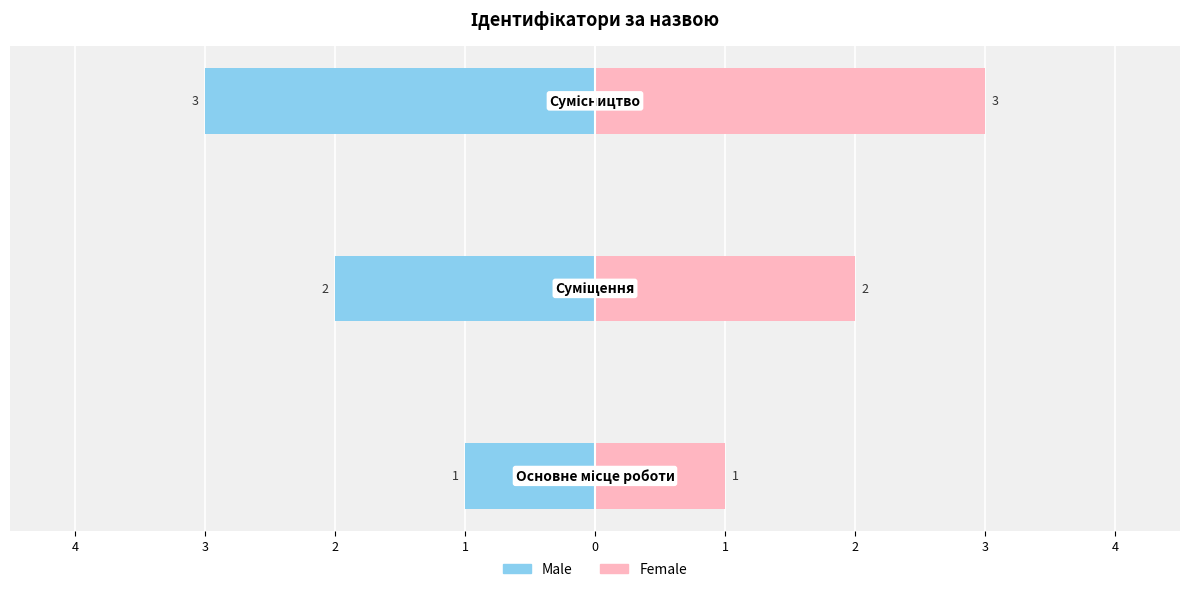

Are the bars horizontal?

Yes